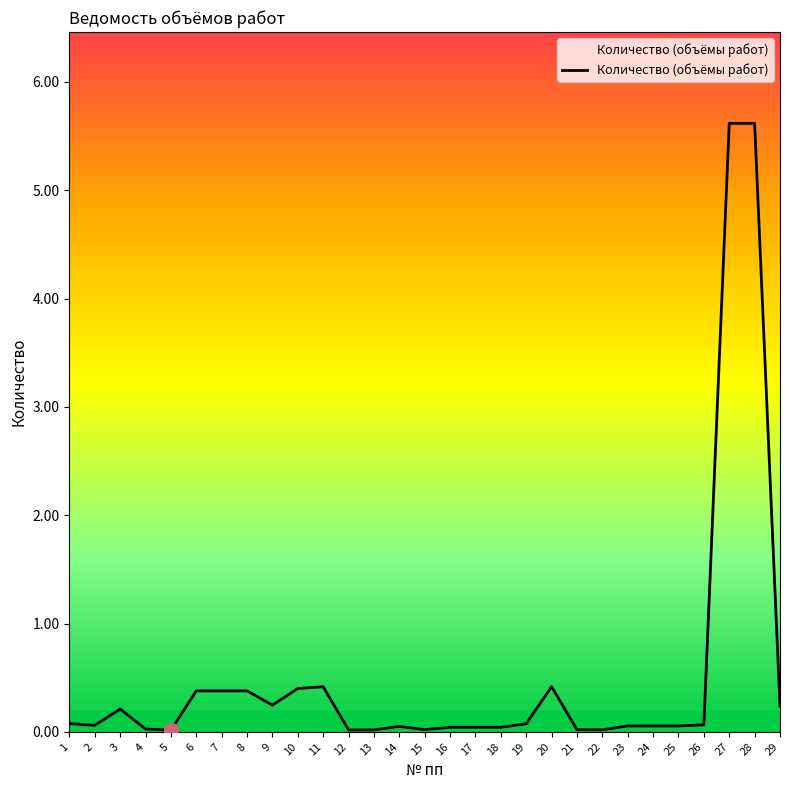

The chart shows a value of 0.1 at 14. True or false?

True